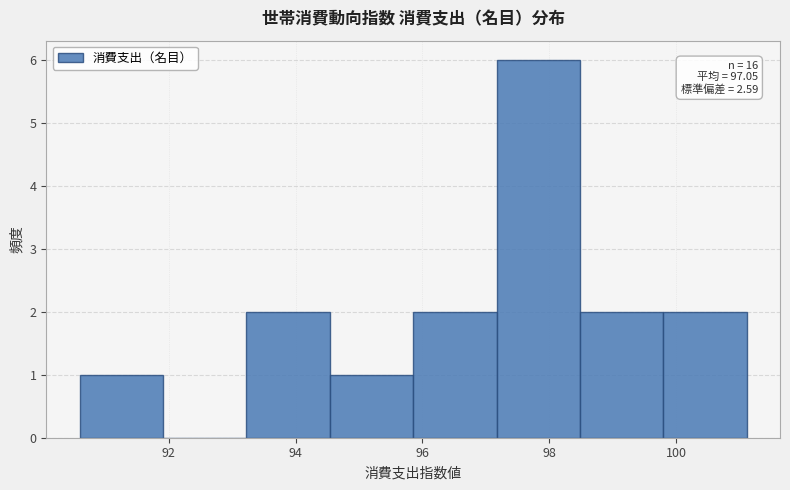

Which range on the x-axis has the tallest bar?

97.2 to 98.4